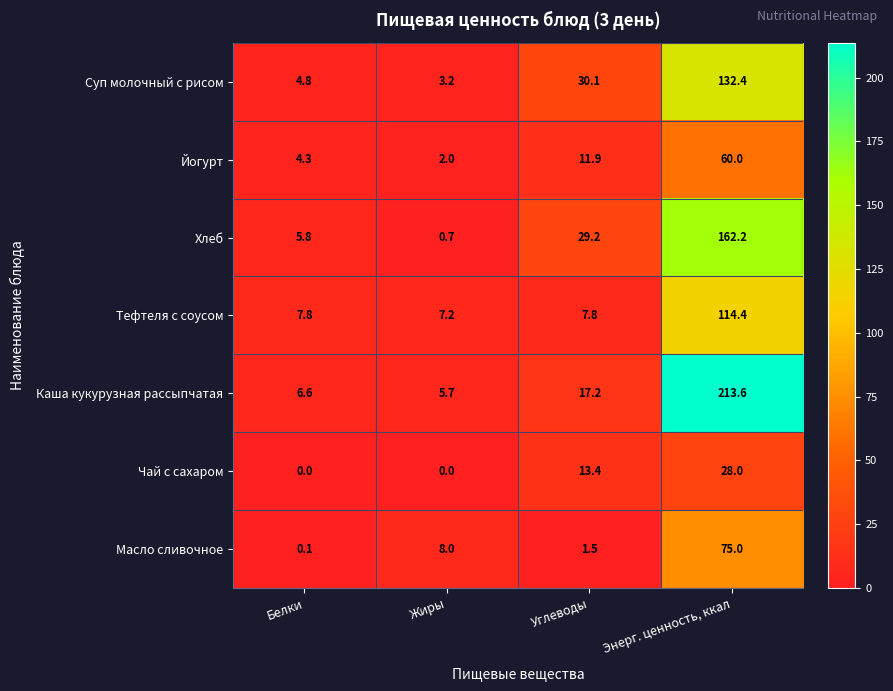

What is the sum of the Масло сливочное values at Белки and Углеводы?

1.6